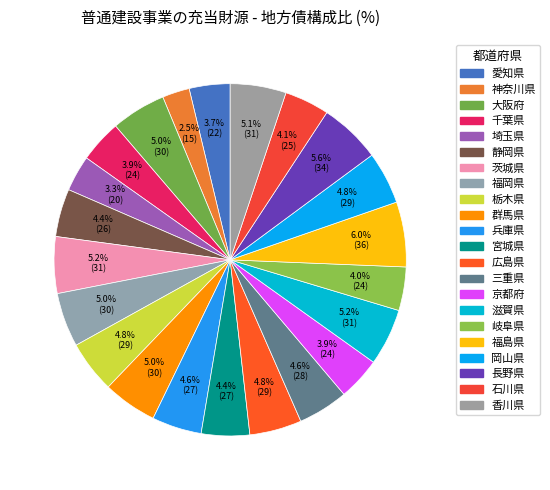

How many slices are in this pie chart?

22